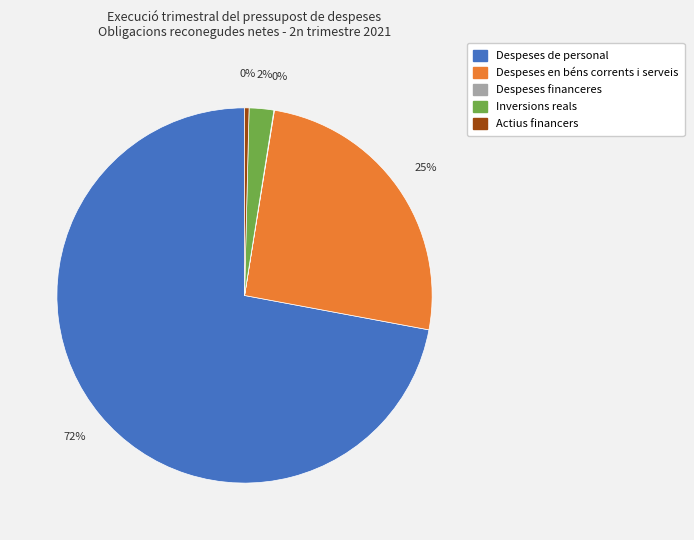

Is there any slice that represents more than half of the pie?

Yes